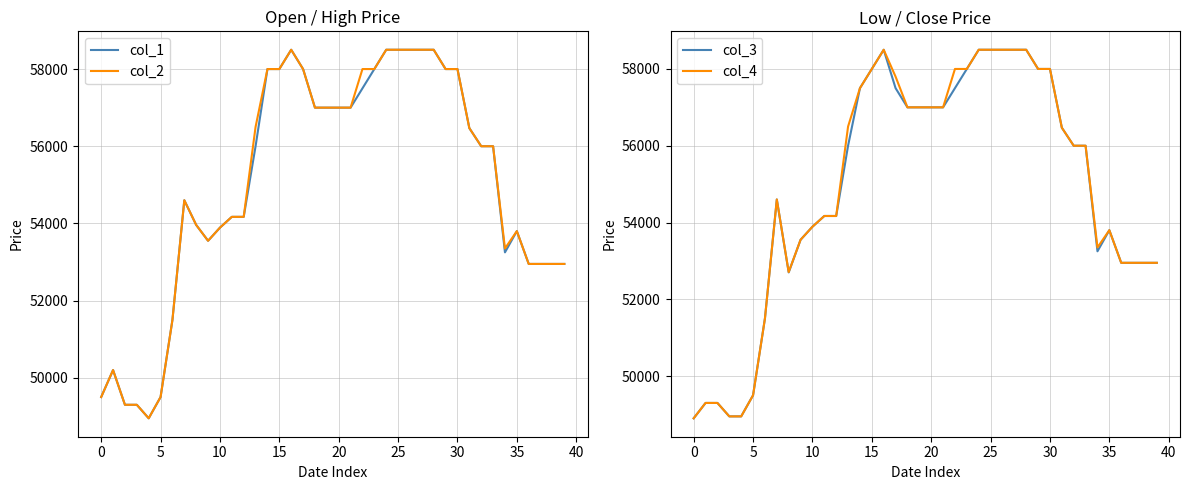

The value of col_1 at 39 is 83306. True or false?

False